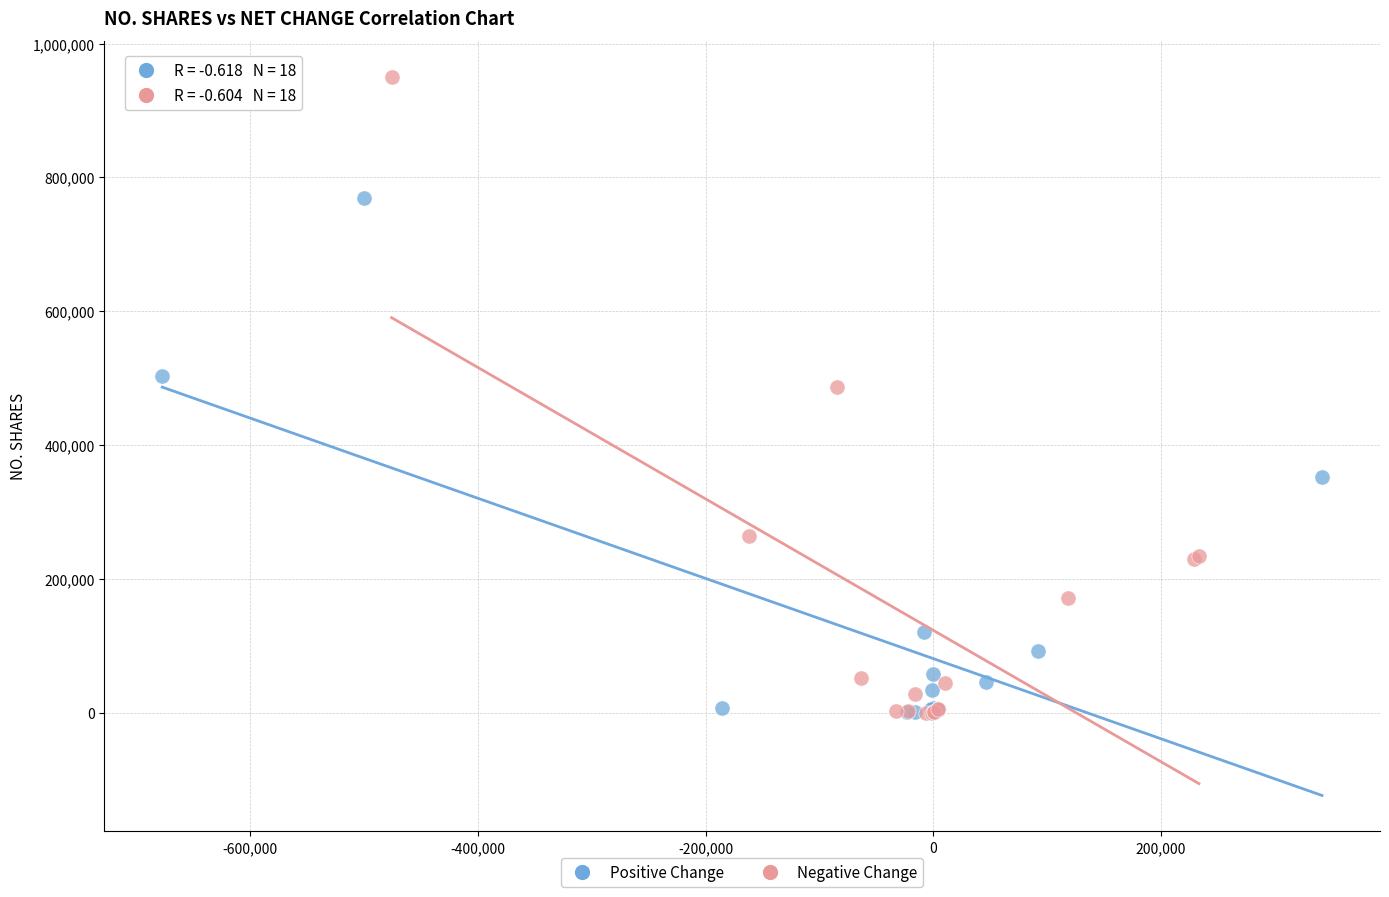

What are all the series names shown in the legend?

Positive Change, Negative Change